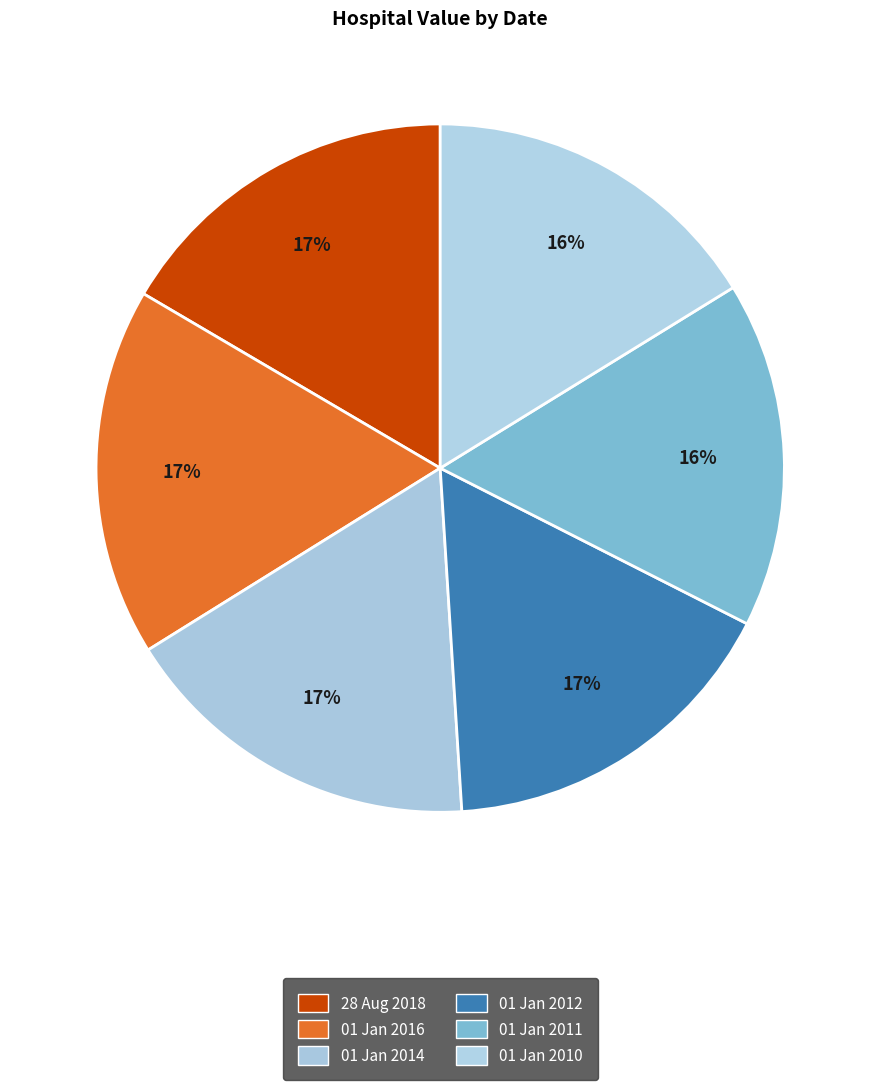

Count the number of slices in the pie.

6